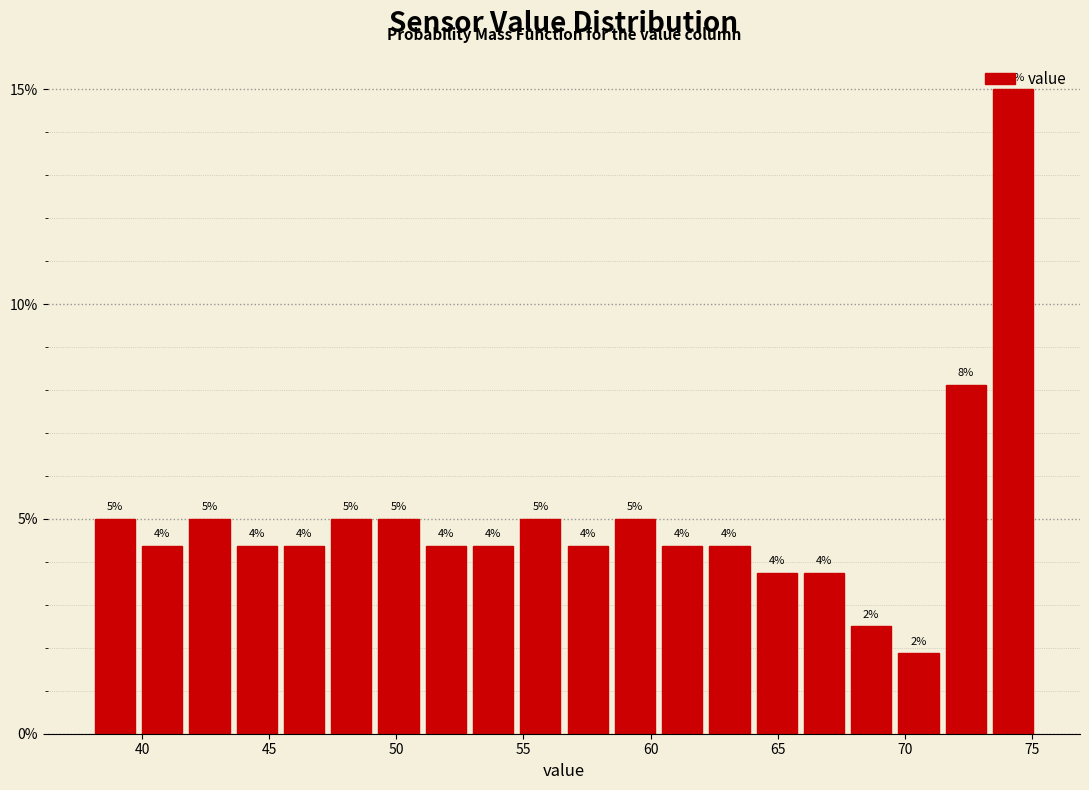

Around what value on the x-axis is the tallest bar? Give the approximate position of its centre, as read against the axis.

74.5